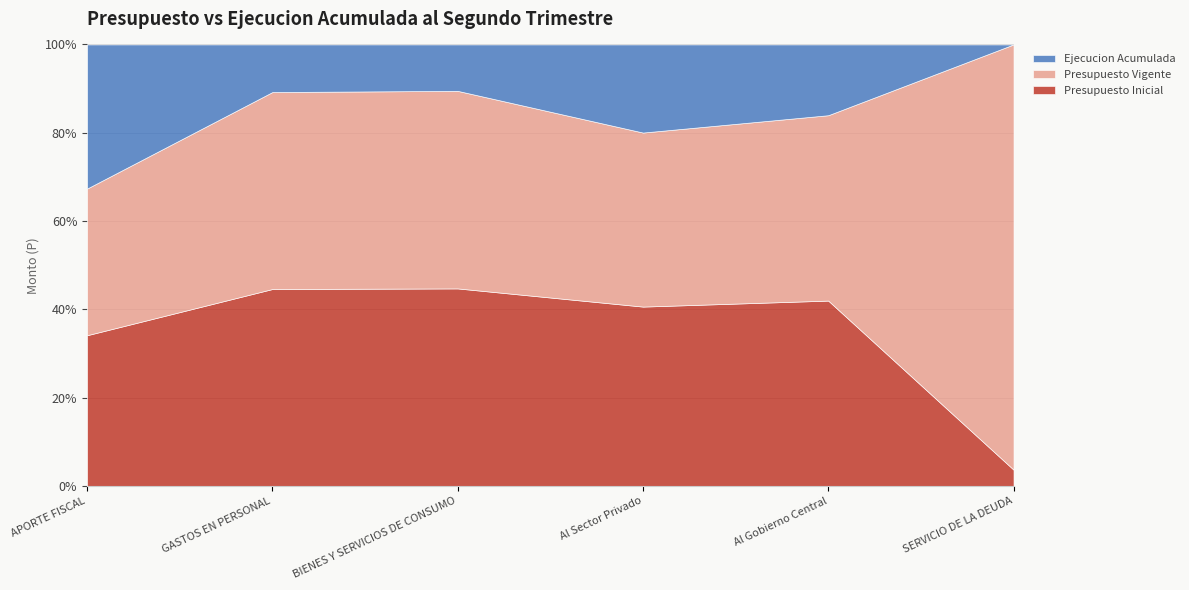

The Presupuesto Inicial series shows 21439737 at APORTE FISCAL. True or false?

False